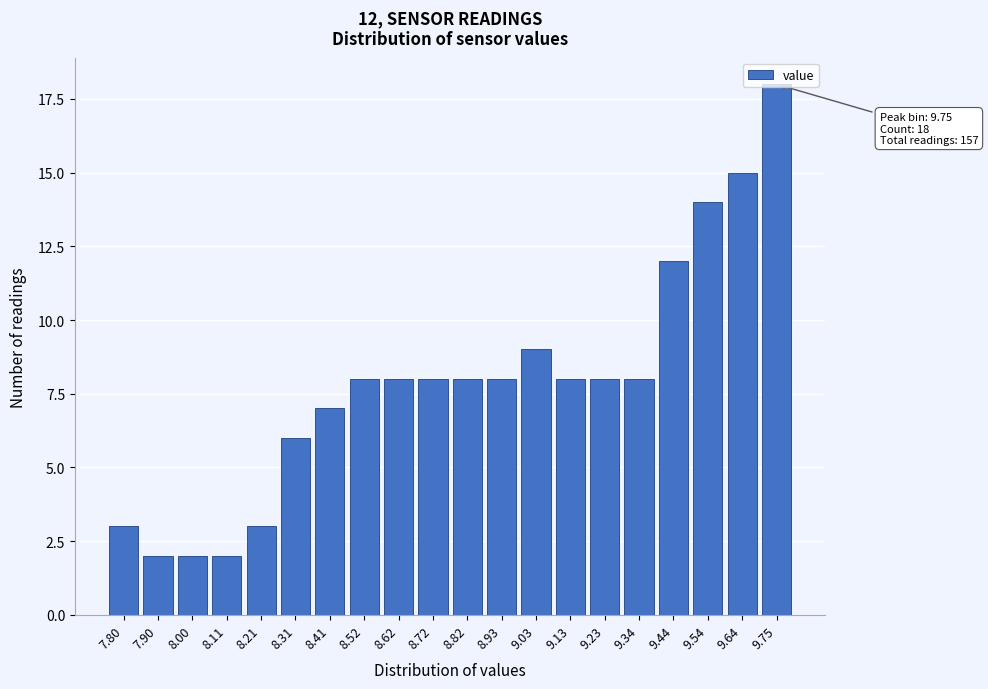

Which has a higher value, 8.11 or 9.54?

9.54